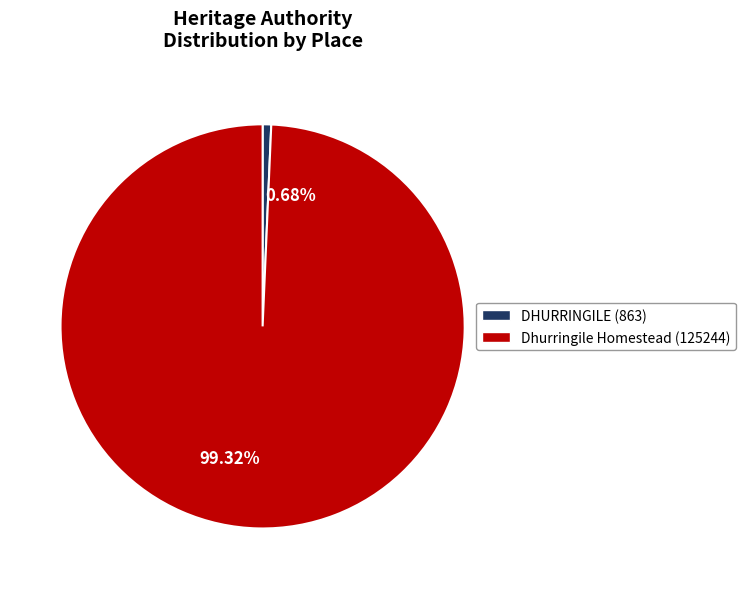

To the nearest percent, what percentage of the pie is Dhurringile Homestead?

99%